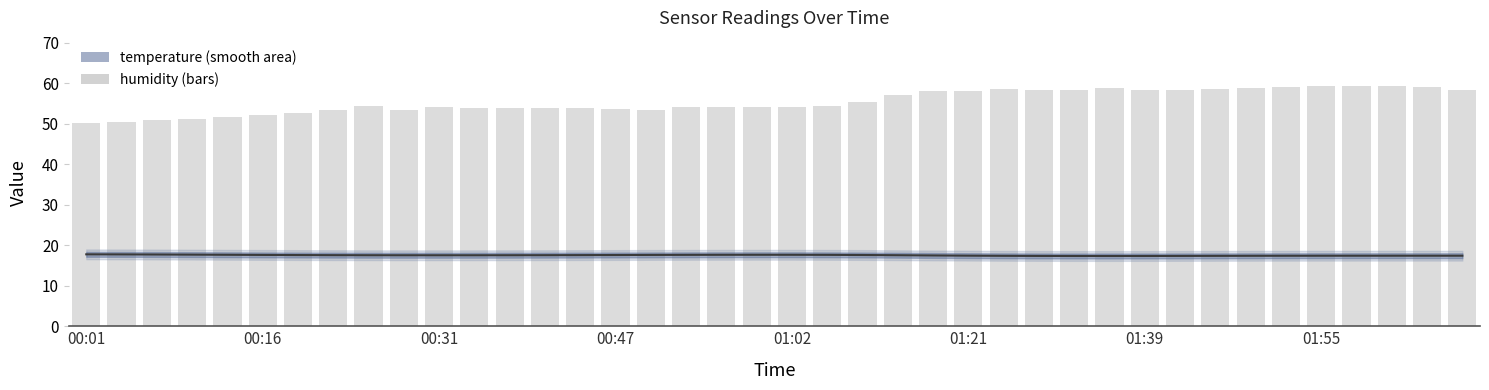

What is the sum of all temperature values?

700.6